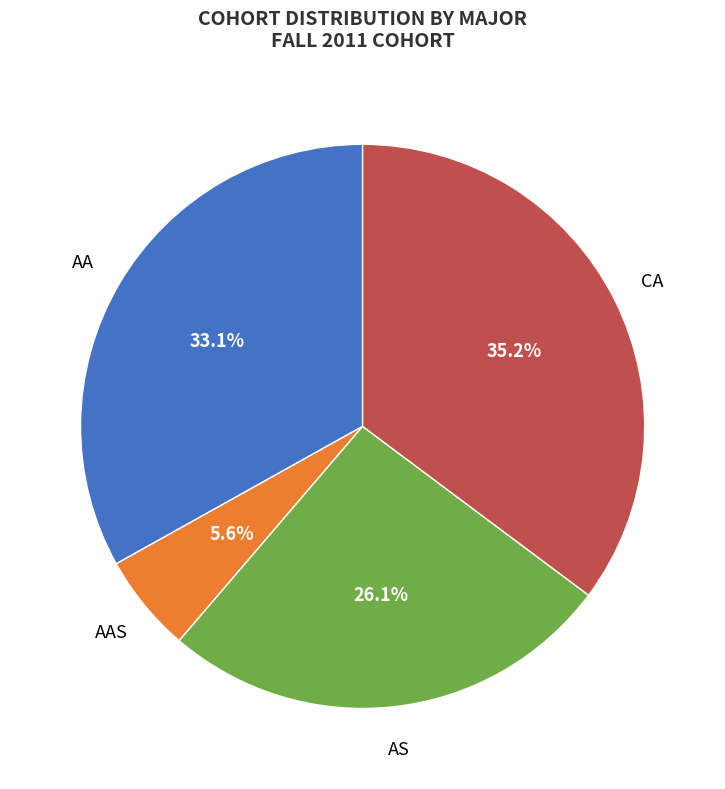

Is there a majority slice in this chart?

No